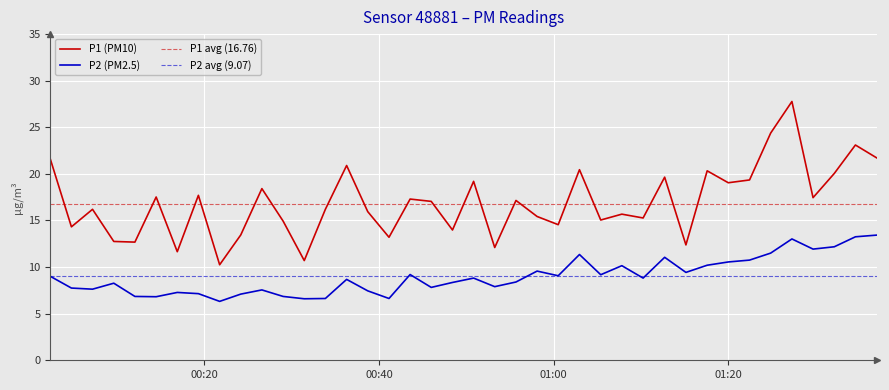

The value of P1 (PM10) at 2024-01-07T00:04:48 is 24.2. True or false?

False